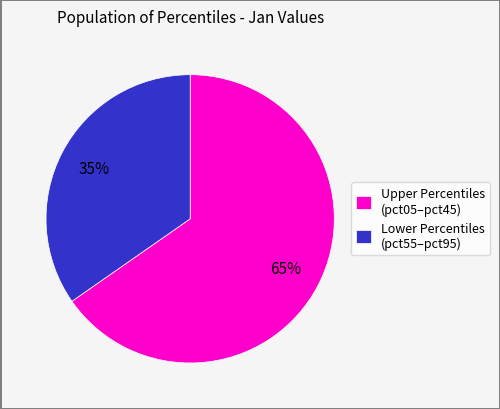

Do Lower Percentiles (pct55–pct95) and Upper Percentiles (pct05–pct45) together represent more than half of the pie?

Yes